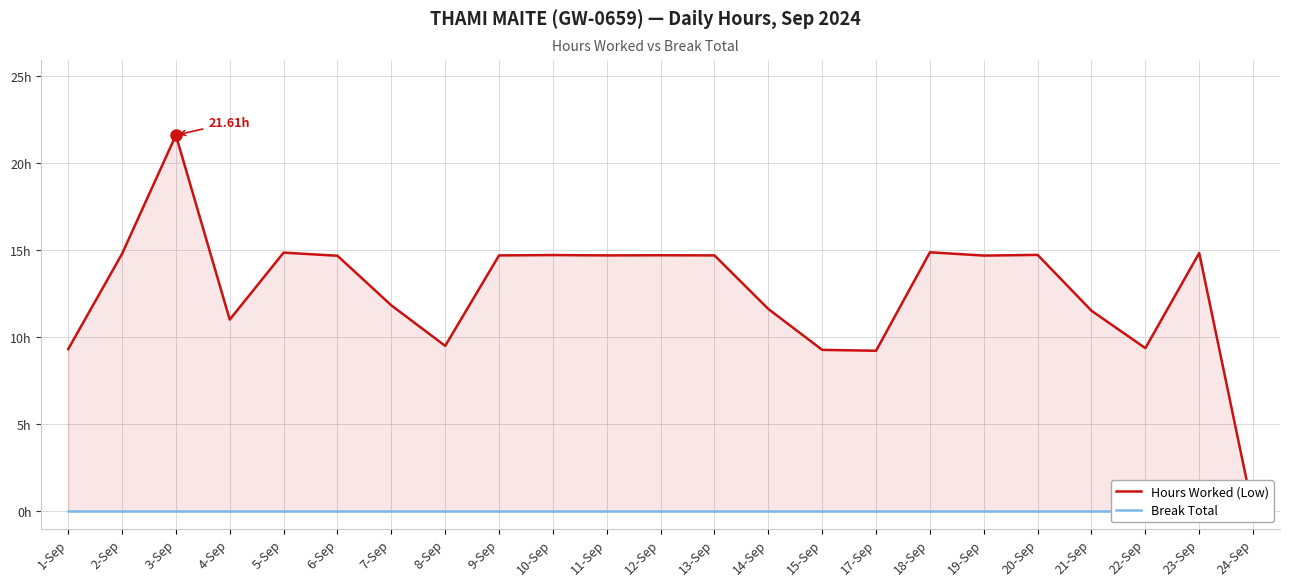

List the series in order of their overall mean, lowest first.

Break Total, Hours Worked (Low)